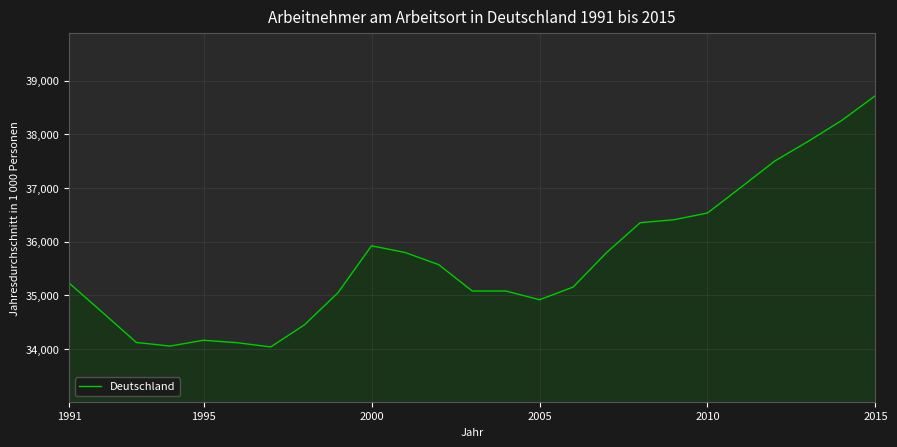

How many series are shown in this chart?

1